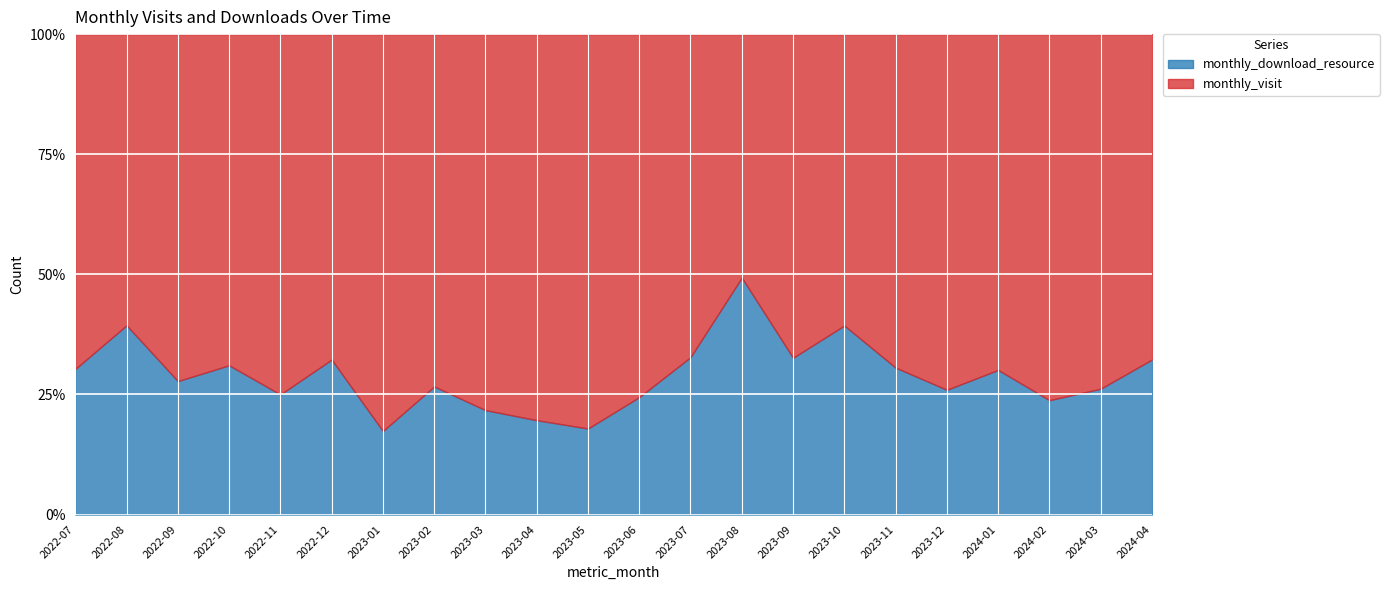

How many values in the monthly_download_resource series exceed 20?

10